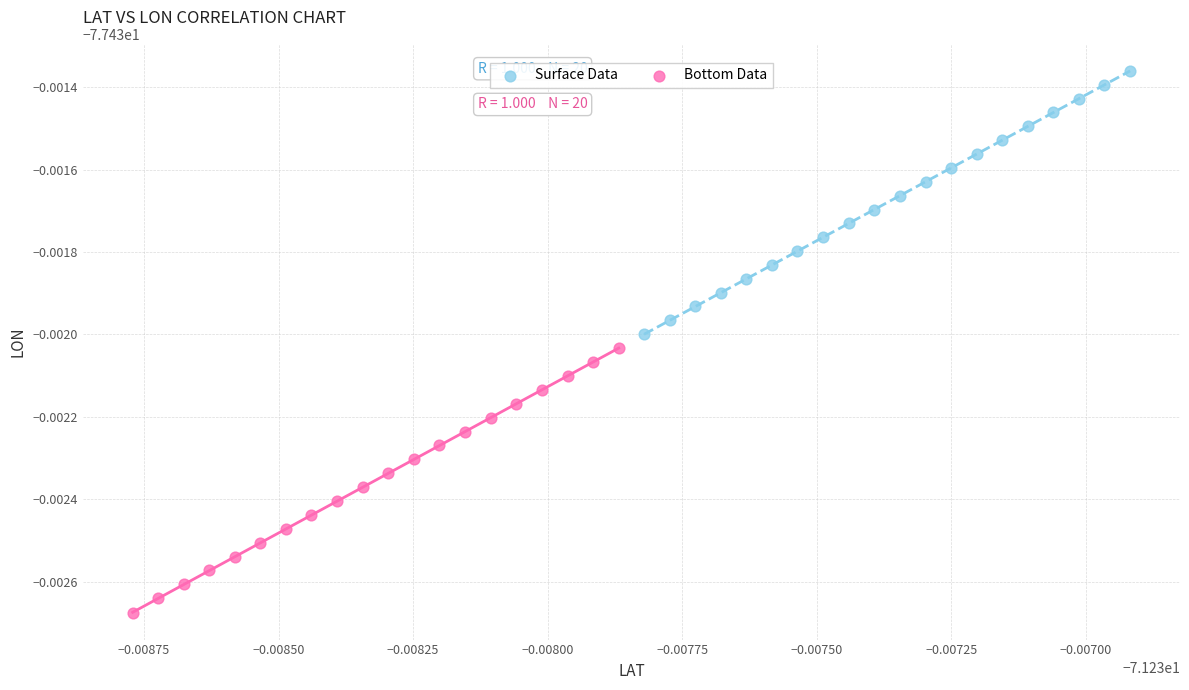

Which series has the widest spread of Y values?

Bottom Data